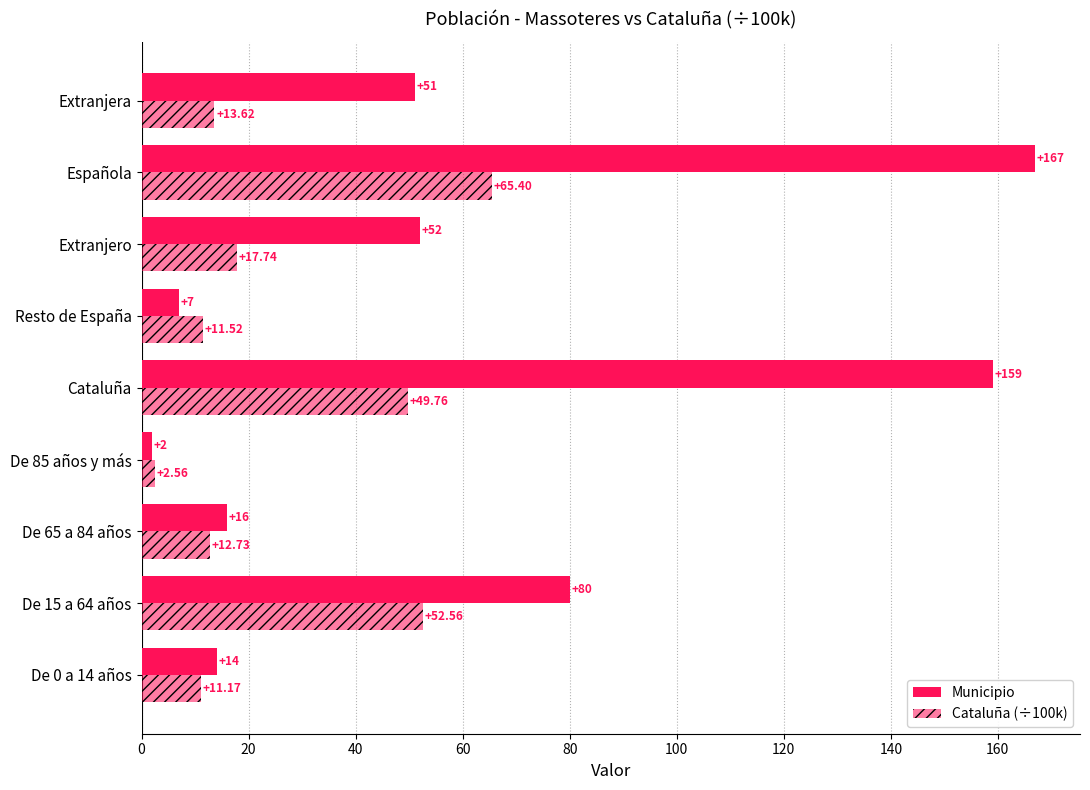

Count the number of data series in this chart.

2